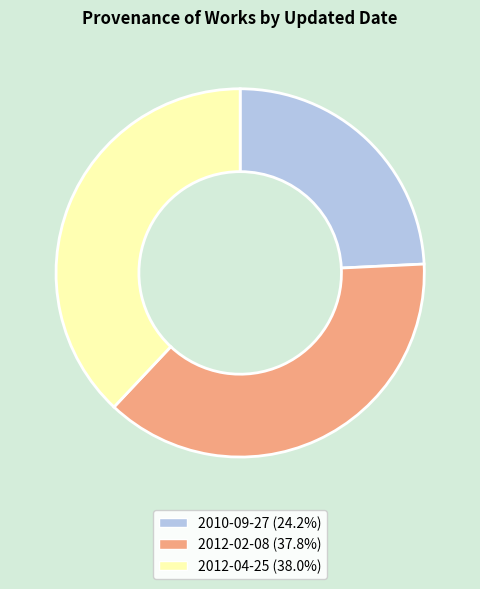

Approximately how many times larger is the value at 2012-02-08 compared to 2010-09-27?

1.6